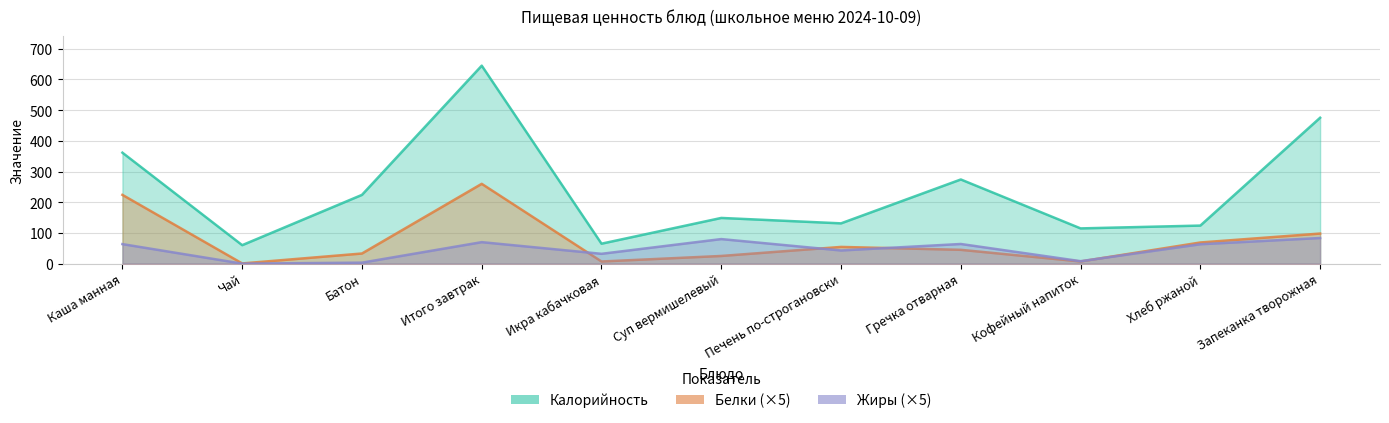

How many distinct data groups are displayed?

3